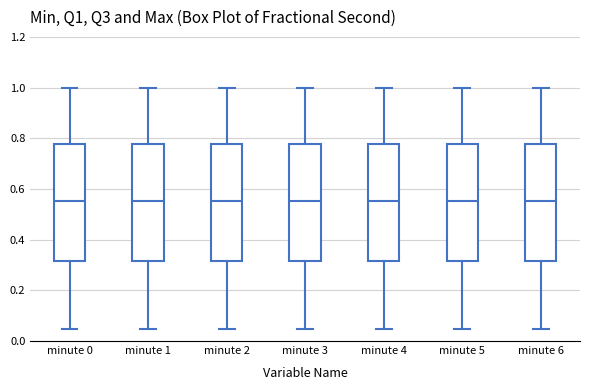

Reading left to right, transcribe this box plot: for each box, give where its median line is, the range the box spans, and where its two whiskers end, as read against the y-axis. The values are not printed on the chart, so give them approximately, as read against the axis.

minute 0: median 0.56, box 0.32 to 0.78, whiskers 0.04 to 1.00
minute 1: median 0.56, box 0.32 to 0.78, whiskers 0.04 to 1.00
minute 2: median 0.56, box 0.32 to 0.78, whiskers 0.04 to 1.00
minute 3: median 0.56, box 0.32 to 0.78, whiskers 0.04 to 1.00
minute 4: median 0.56, box 0.32 to 0.78, whiskers 0.04 to 1.00
minute 5: median 0.56, box 0.32 to 0.78, whiskers 0.04 to 1.00
minute 6: median 0.56, box 0.32 to 0.78, whiskers 0.04 to 1.00